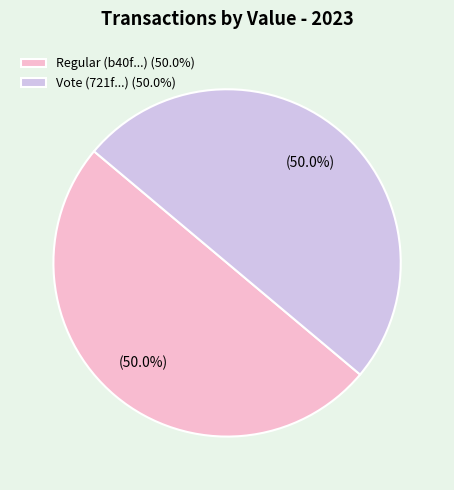

Approximately how many times larger is the value at Regular (b40f...) (50.0%) compared to Vote (721f...) (50.0%)?

1.0